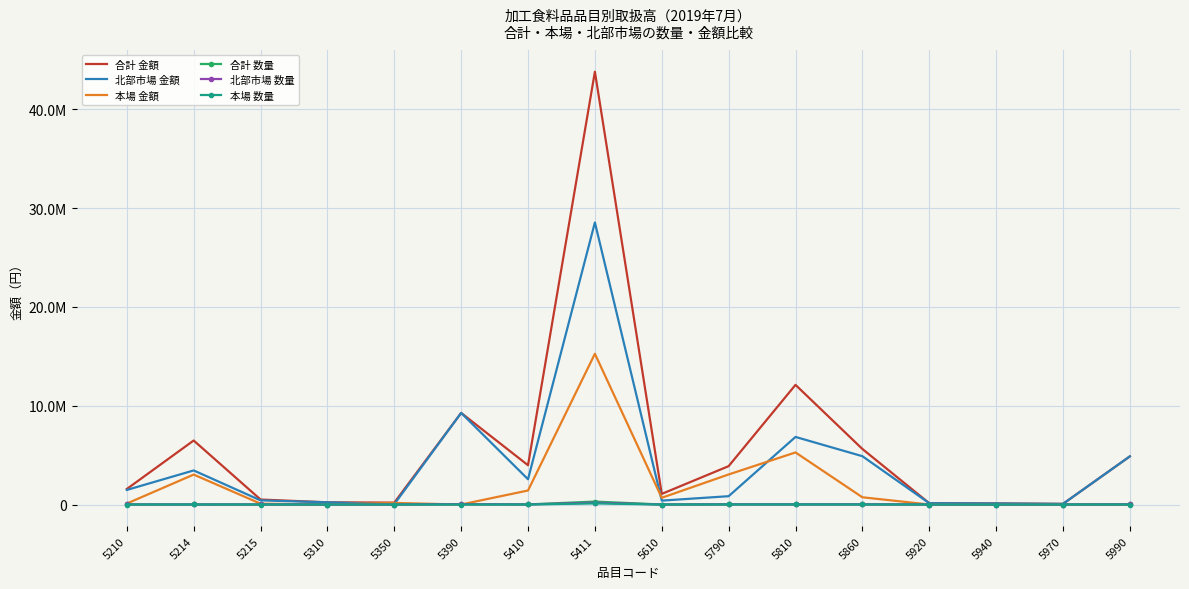

What is the value of the 本場 金額 point at the 11th from the left?

5270420